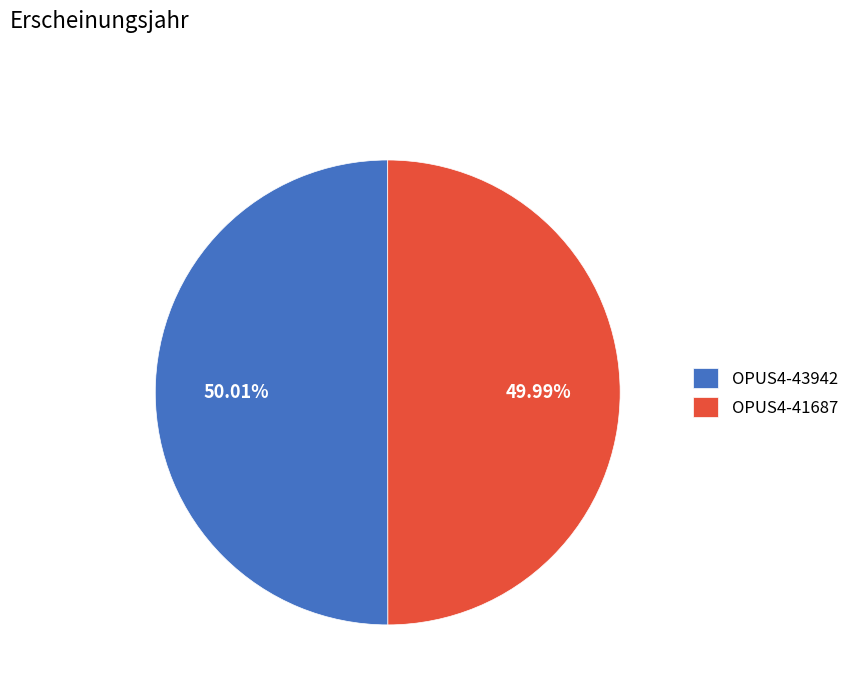

Approximately how many times larger is the value at OPUS4-43942 compared to OPUS4-41687?

1.0